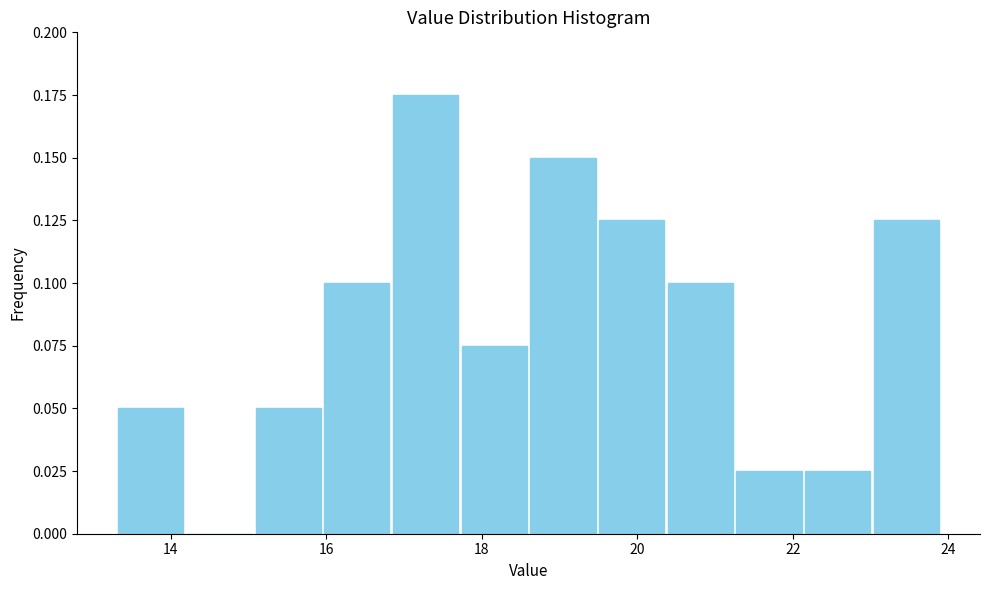

Reading left to right, transcribe this chart: for each bar, give the range it covers on the x-axis and its height. Neither the bar edges nor the heights are printed on the chart, so give them approximately, as read against the axes.

13.4 to 14.2: 0.050
14.2 to 15.0: 0
15.0 to 16.0: 0.050
16.0 to 16.8: 0.100
16.8 to 17.8: 0.175
17.8 to 18.6: 0.075
18.6 to 19.4: 0.150
19.4 to 20.4: 0.125
20.4 to 21.2: 0.100
21.2 to 22.2: 0.025
22.2 to 23.0: 0.025
23.0 to 24.0: 0.125